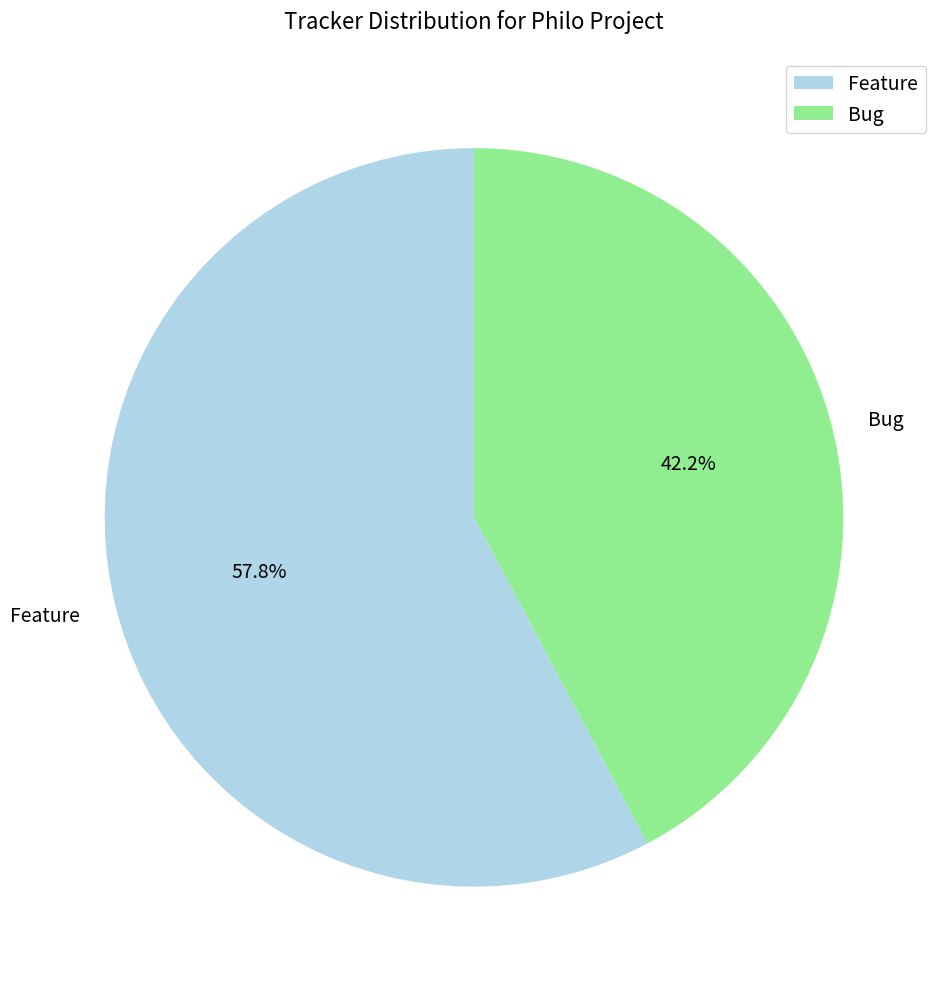

How many segments does this pie chart have?

2